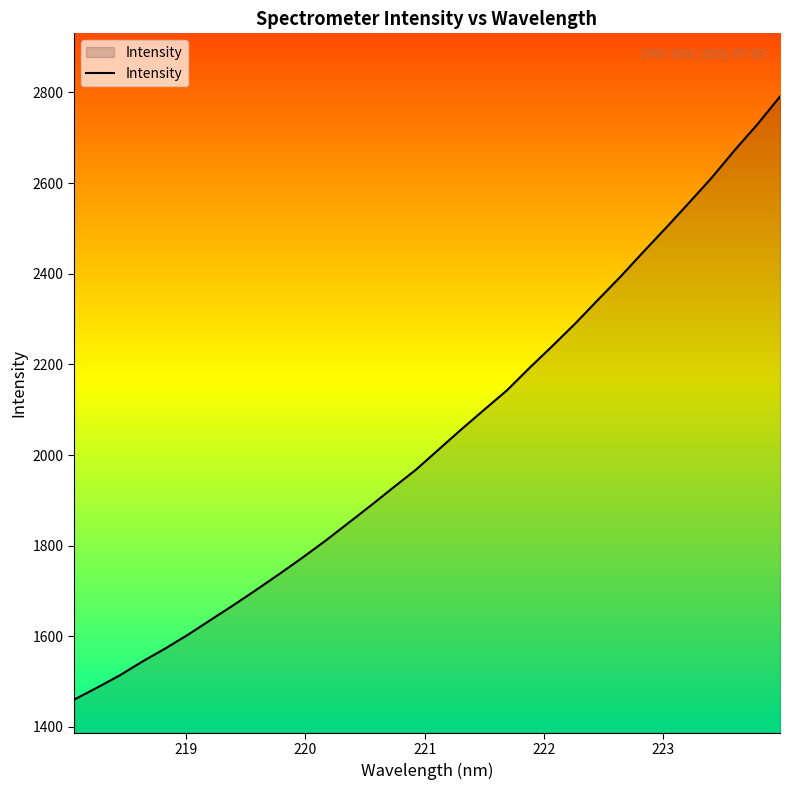

What is the maximum value shown in the chart?

2790.8